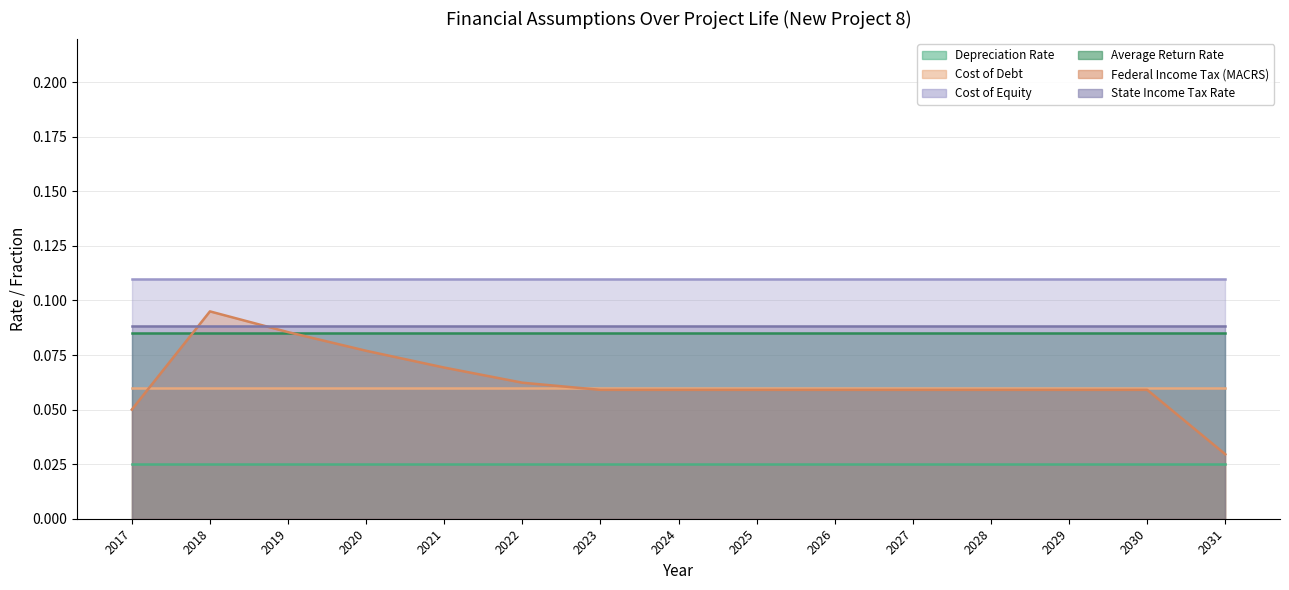

List the series in order of their peak value, lowest first.

Depreciation Rate, Cost of Debt, Average Return Rate, State Income Tax Rate, Federal Income Tax (MACRS), Cost of Equity